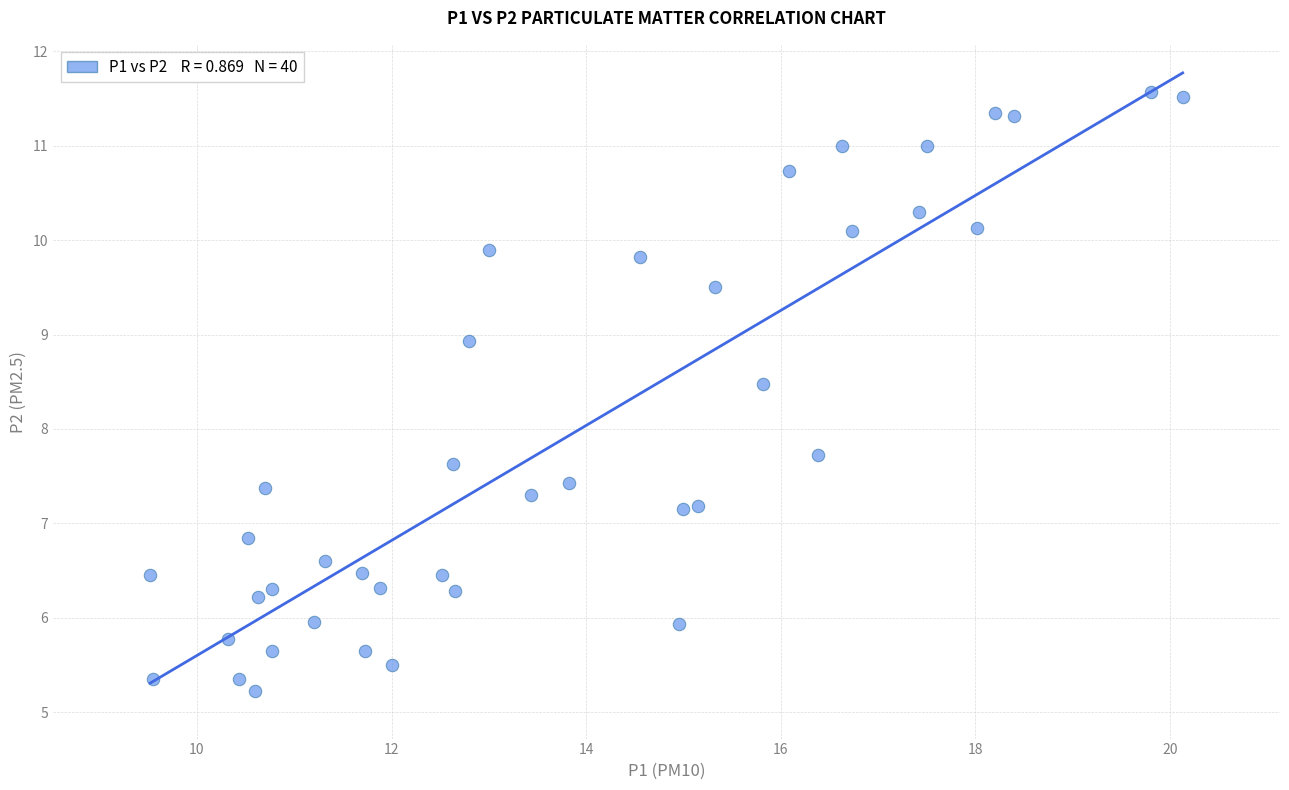

What is the range of X values (max minus min)?

10.6